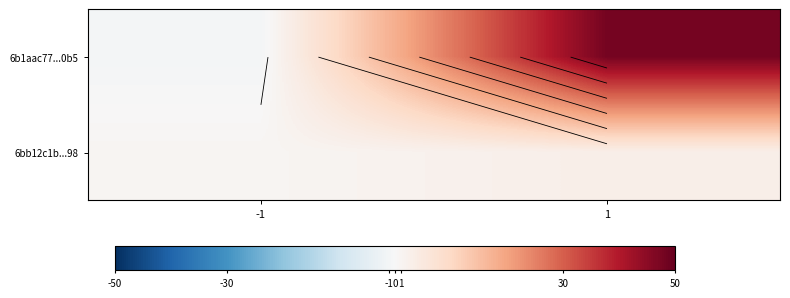

Rank the series by their maximum value, from highest to lowest.

6b1aac77...0b5, 6bb12c1b...98